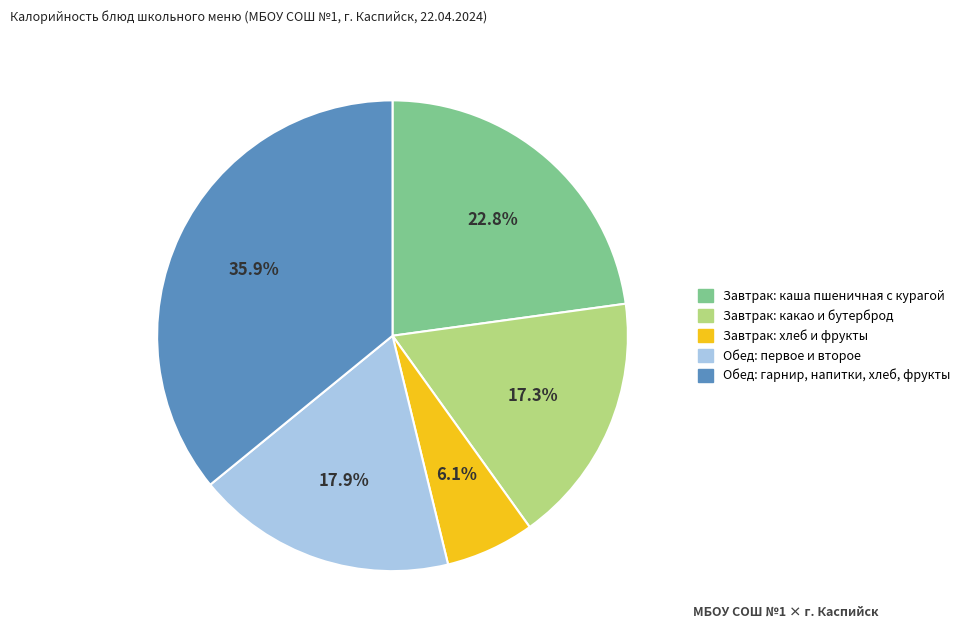

Rank the categories by value from highest to lowest.

Обед: гарнир, напитки, хлеб, фрукты, Завтрак: каша пшеничная с курагой, Обед: первое и второе, Завтрак: какао и бутерброд, Завтрак: хлеб и фрукты